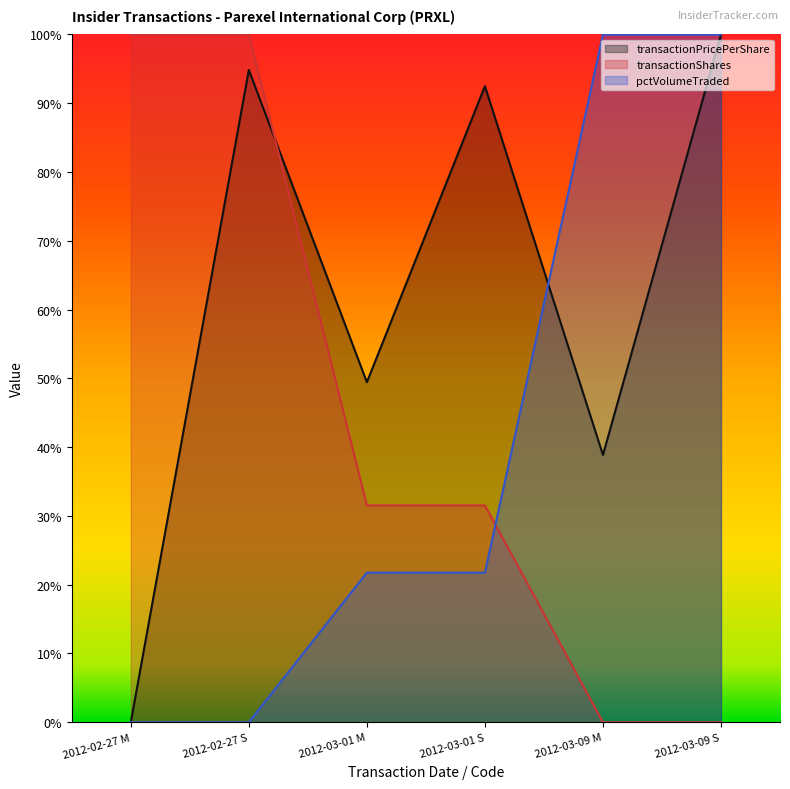

Which series ends up on top after the final intersection of transactionShares and transactionPricePerShare?

transactionPricePerShare